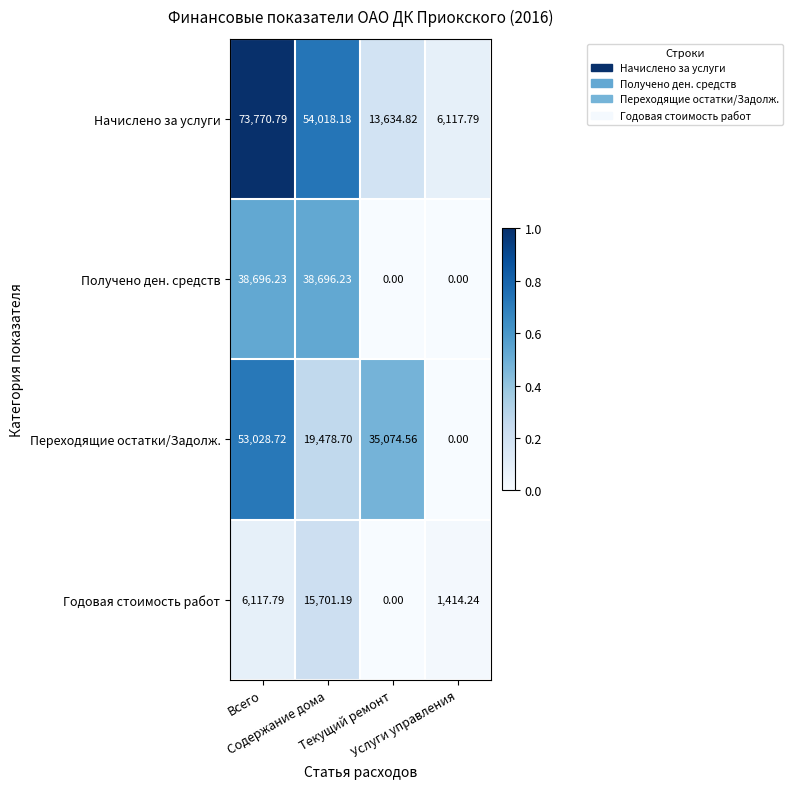

List the series in order of their overall mean, highest first.

Начислено за услуги, Переходящие остатки/Задолж., Получено ден. средств, Годовая стоимость работ